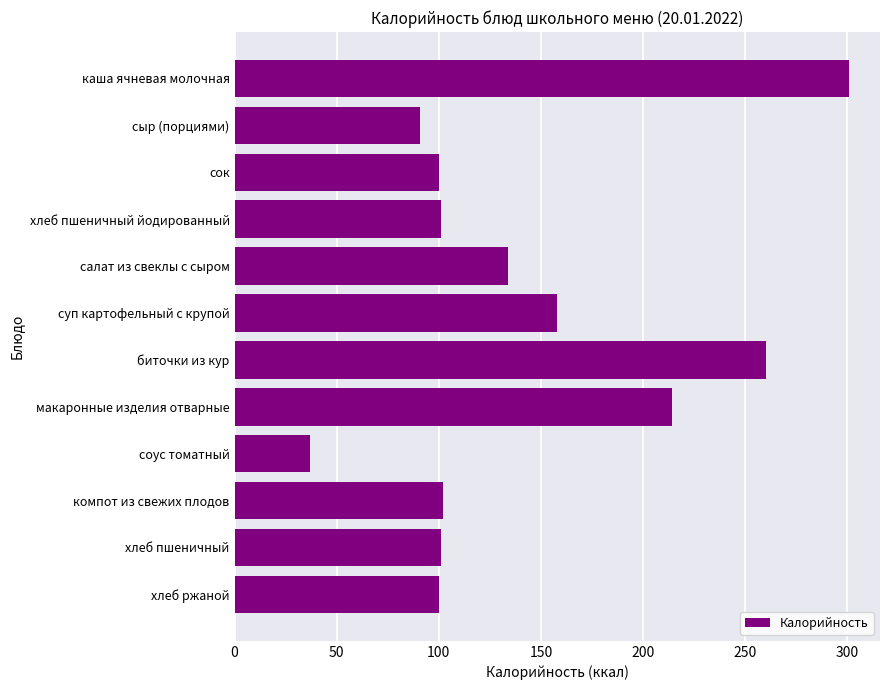

What is the change in value from суп картофельный с крупой to макаронные изделия отварные?

+56